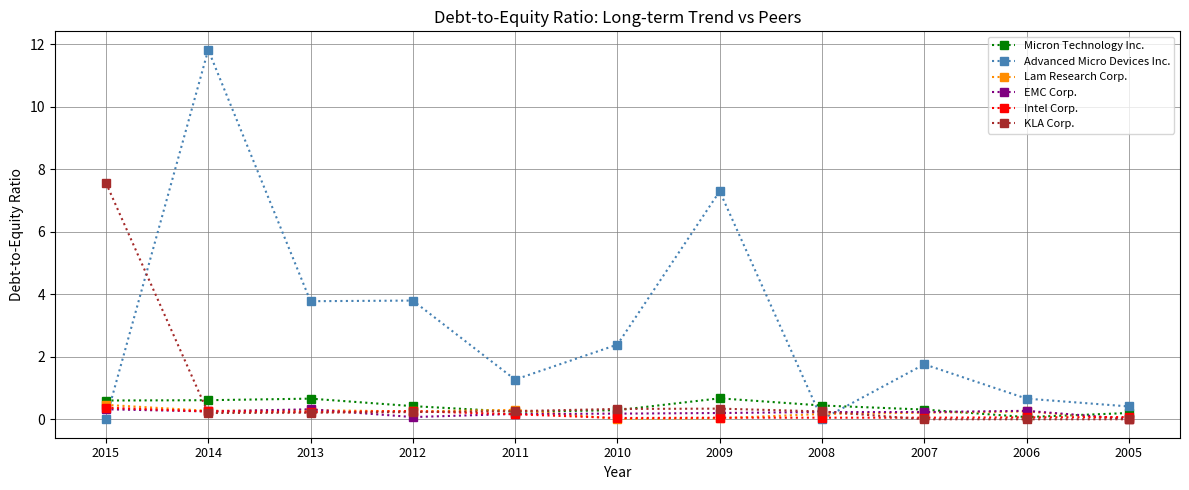

What is the difference between the Micron Technology Inc. values at 2007 and 2014?

0.3